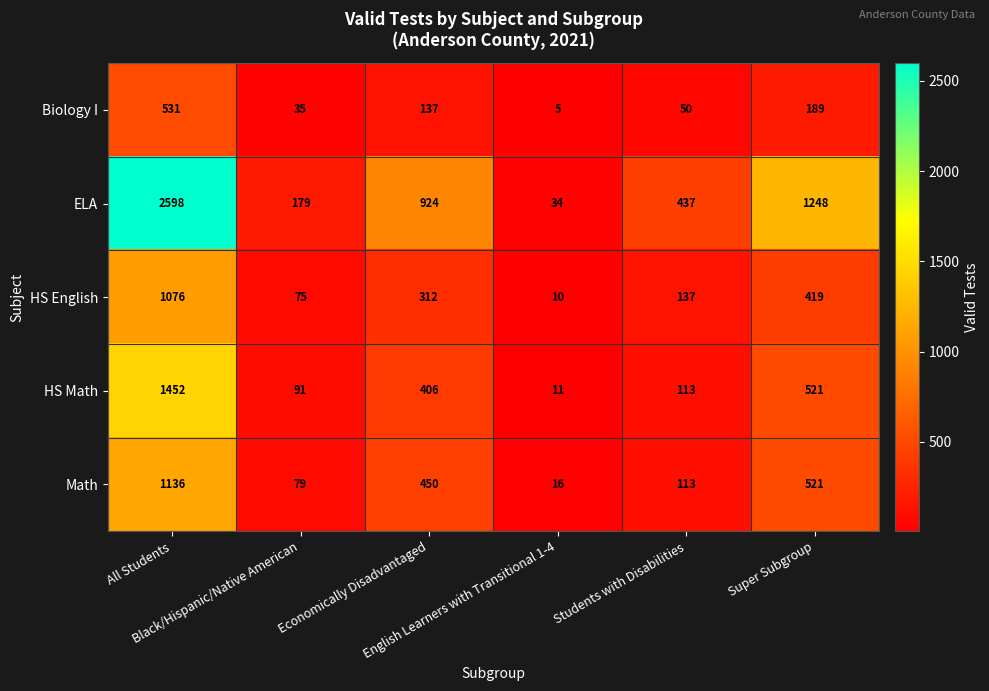

What is the minimum value for Biology I?

5